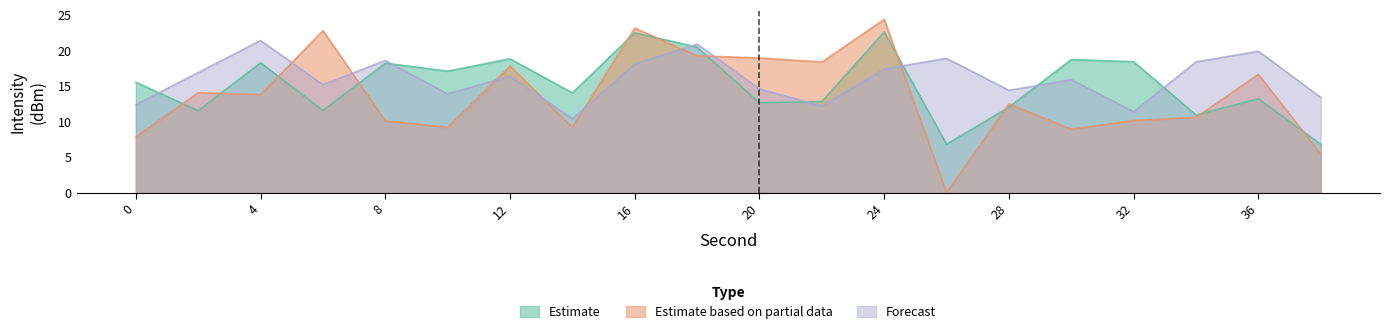

What is the highest value of the Forecast series?

21.4